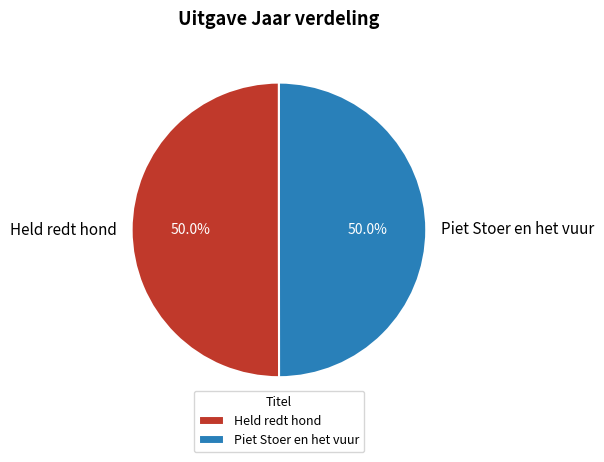

The Held redt hond slice represents 41% of the pie. True or false?

False